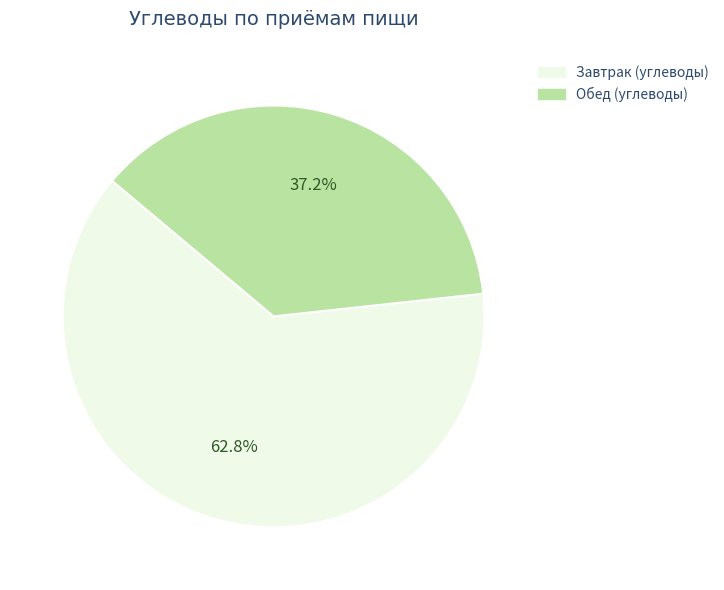

Which slice is the largest?

Завтрак (углеводы)